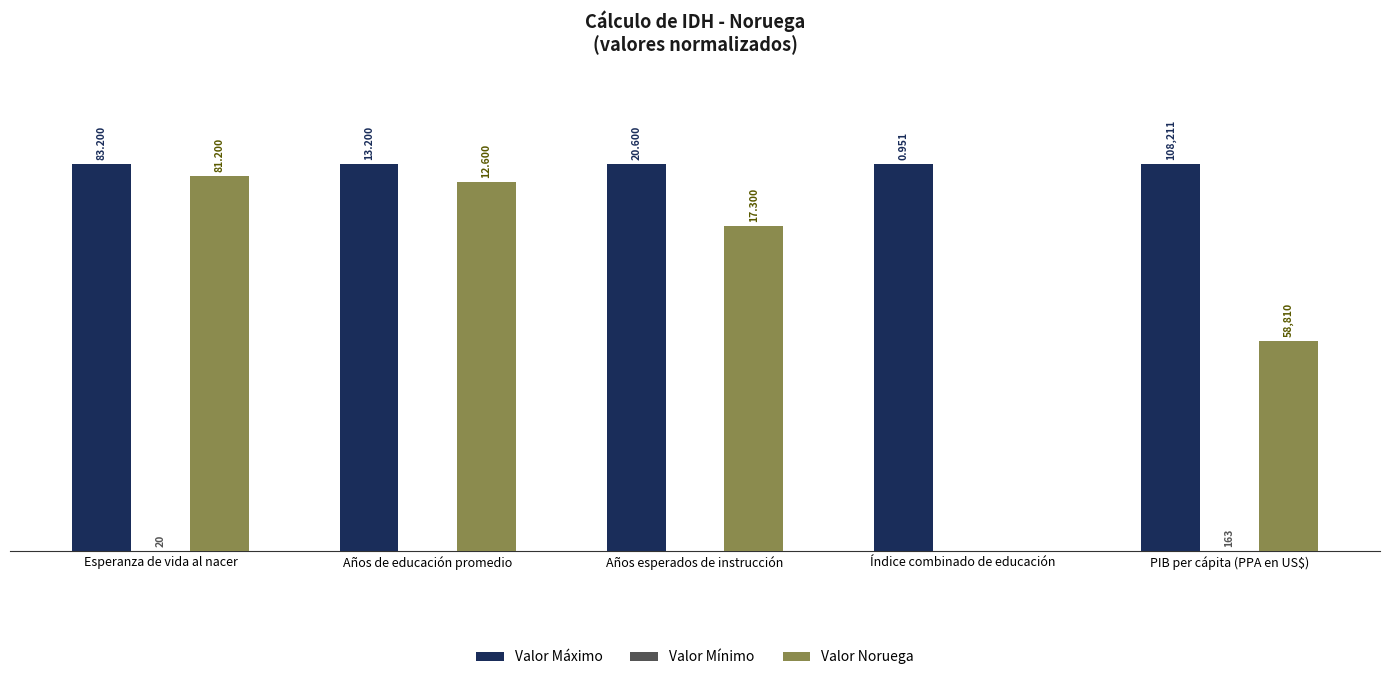

What is the label of the 5th bar from the right?

Esperanza de vida al nacer